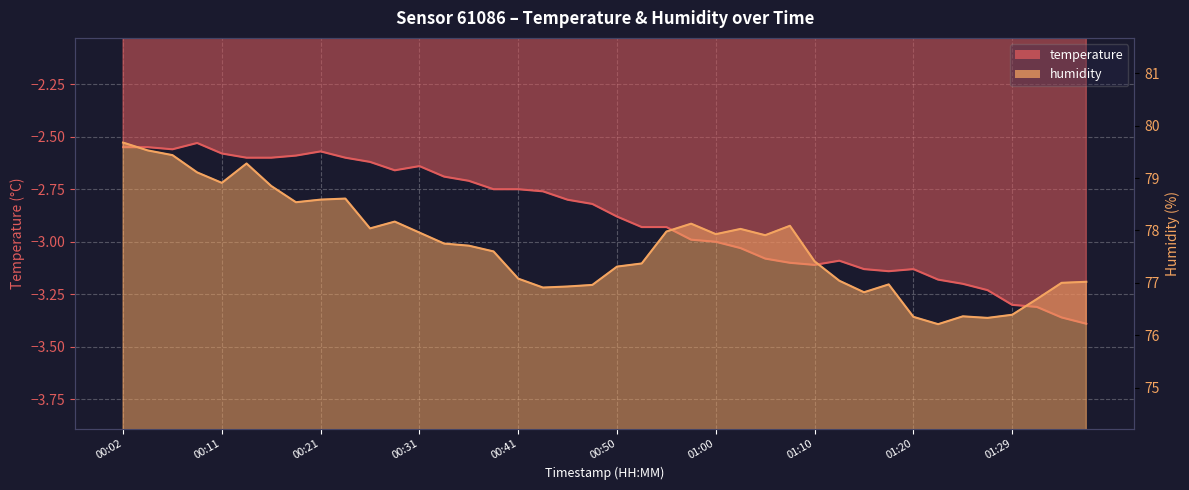

At which category is the sum across all series the highest?

00:02